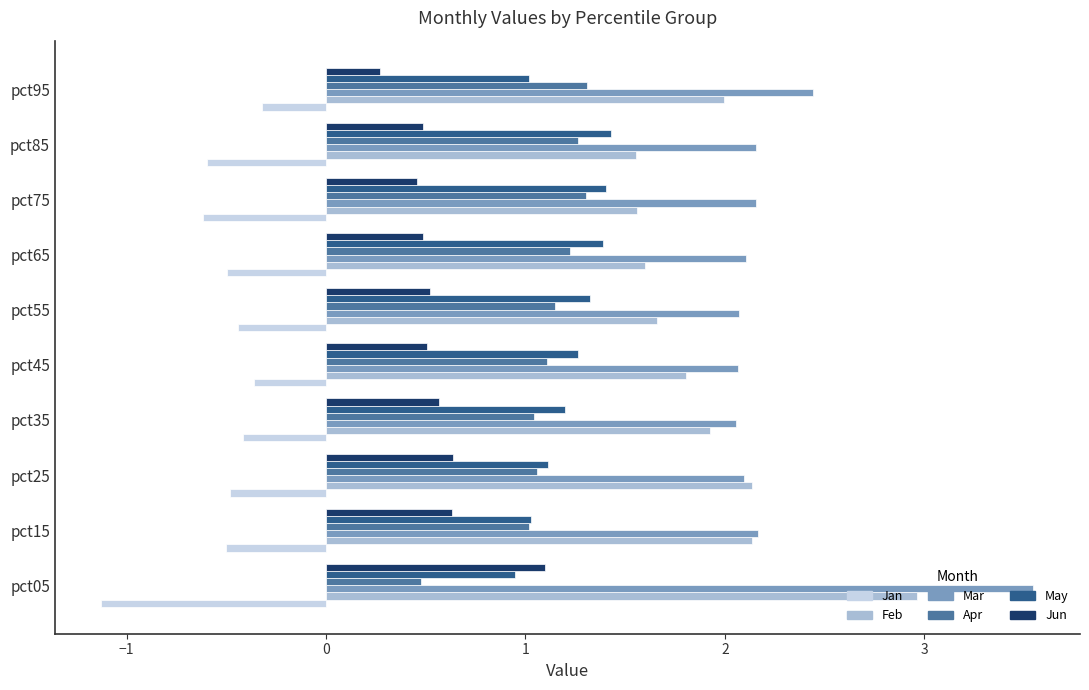

What is the minimum value shown in the chart?

-1.1